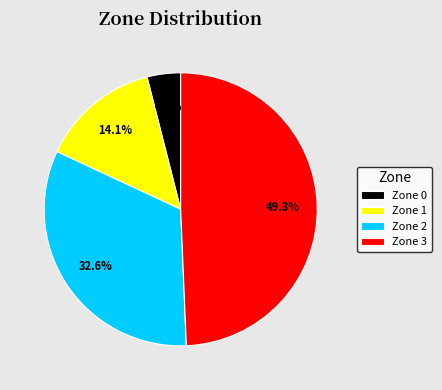

What is the largest slice in the pie chart?

Zone 3